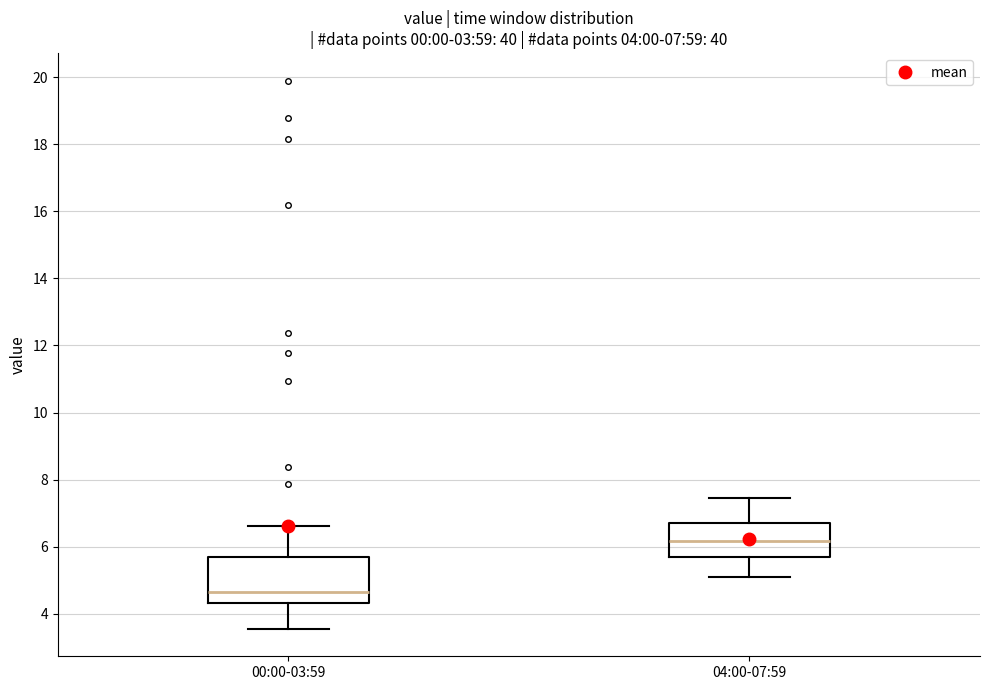

Which box's median line is the highest?

04:00-07:59